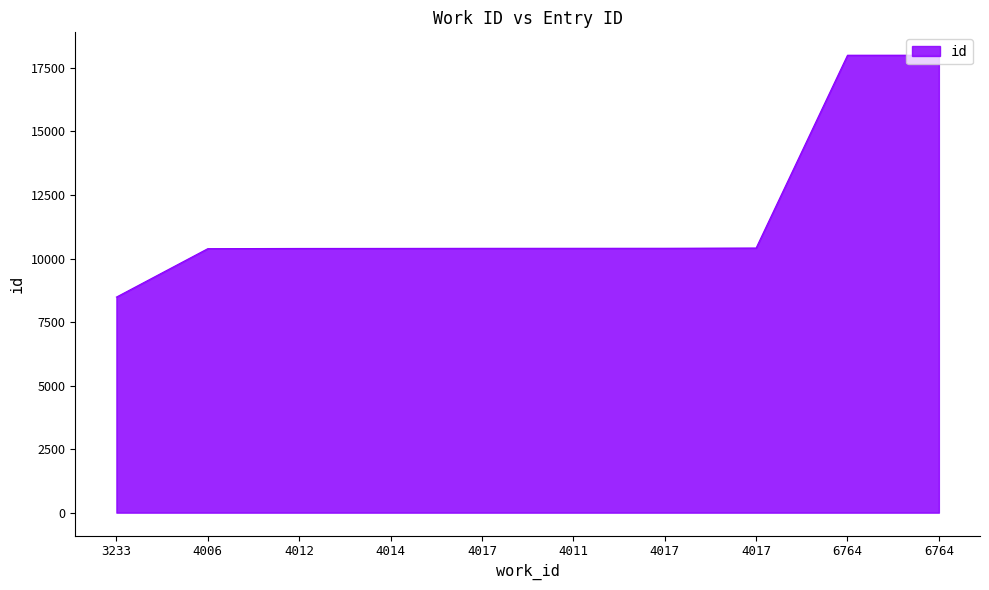

List the labels in order of value, largest first.

6764, 6764, 4017, 4017, 4011, 4017, 4014, 4012, 4006, 3233